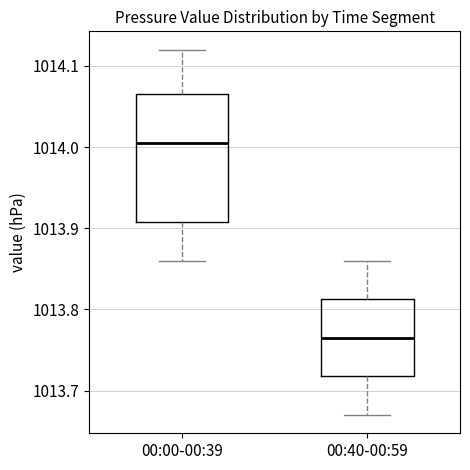

Which box has the lowest median line?

00:40-00:59